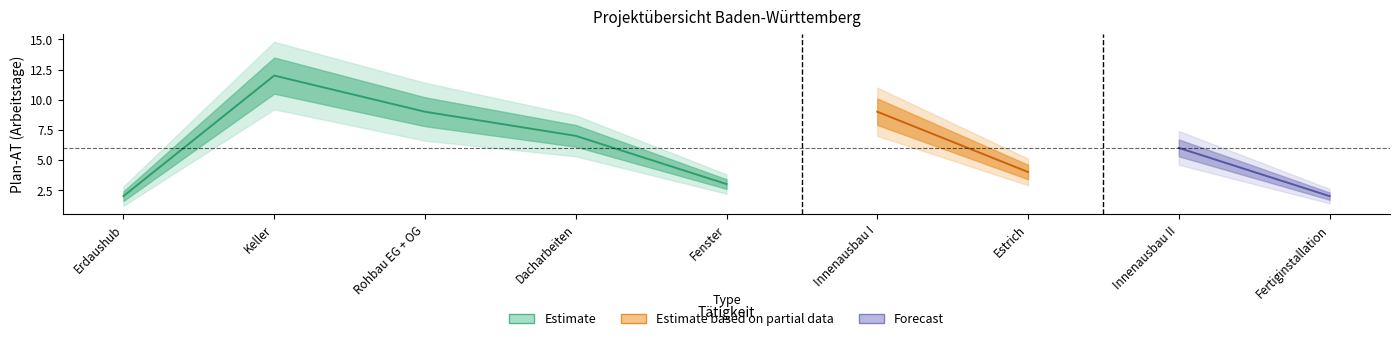

How many values in the Estimate_upper series exceed 6?

5